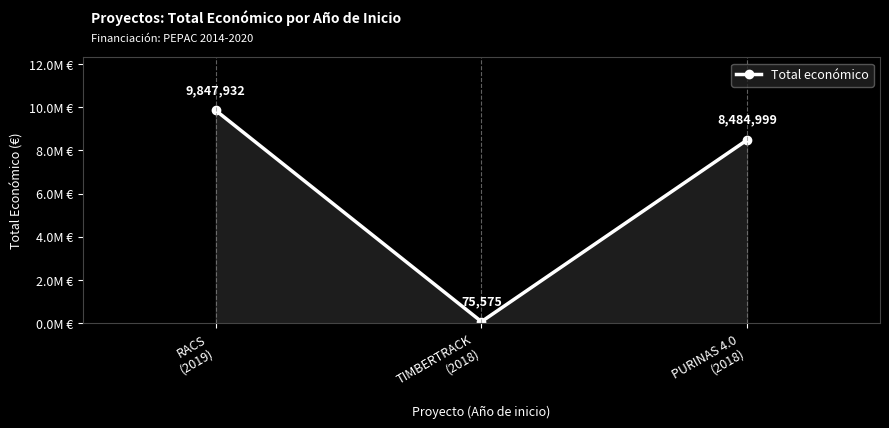

What is the change in value from RACS
(2019) to PURINAS 4.0
(2018)?

-1362933